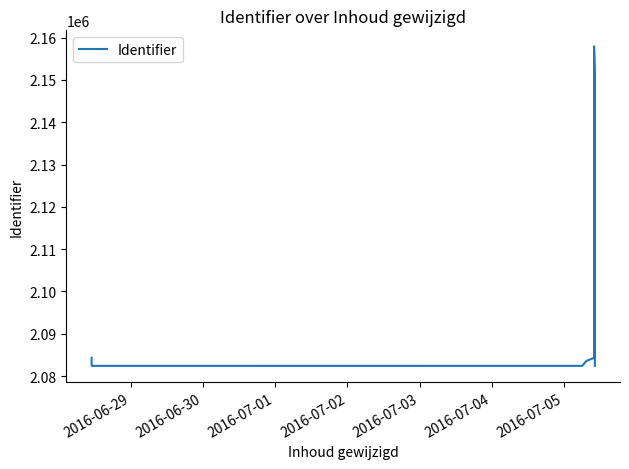

The value at 2016-06-29 is 532406. True or false?

False